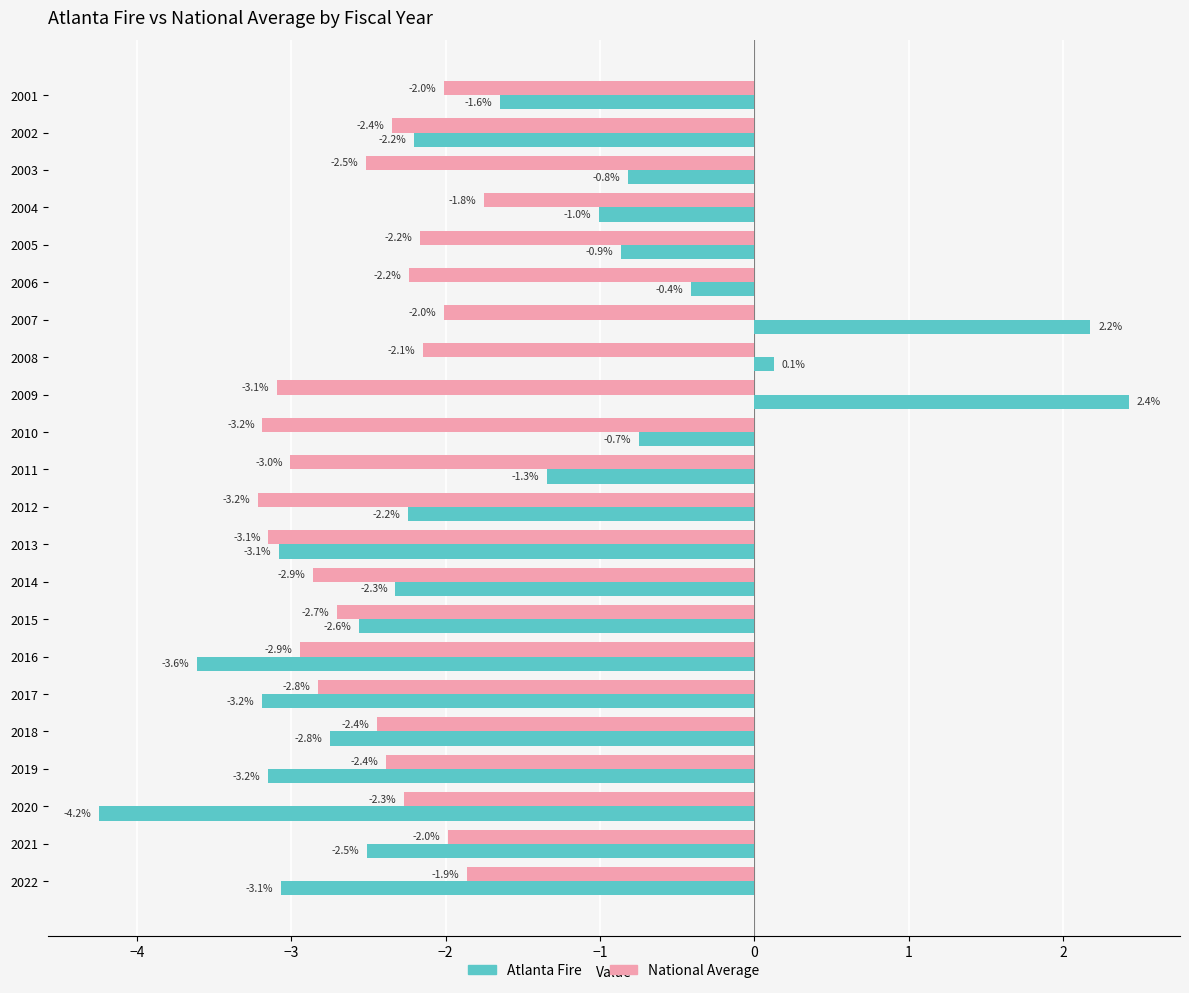

What is the difference between the maximum and second lowest values in the Atlanta Fire series?

6.0